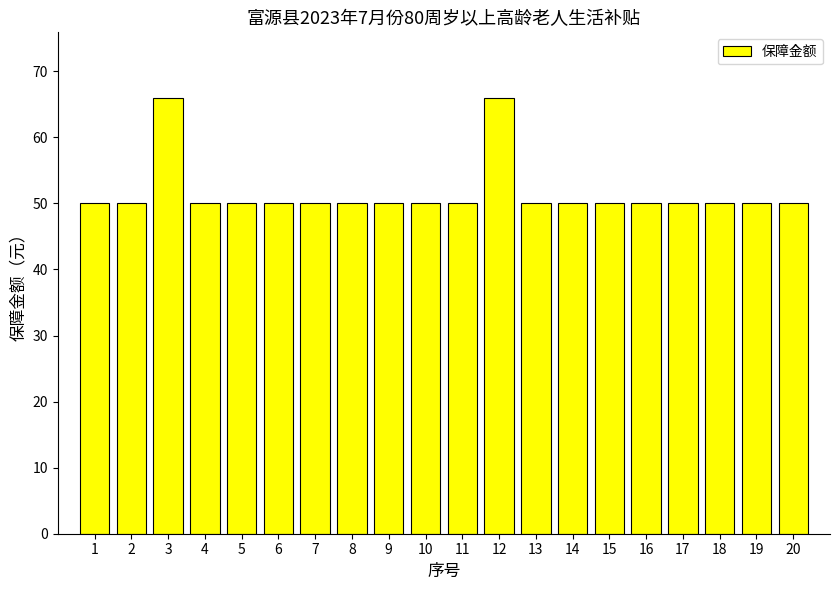

What is the smallest value displayed?

50